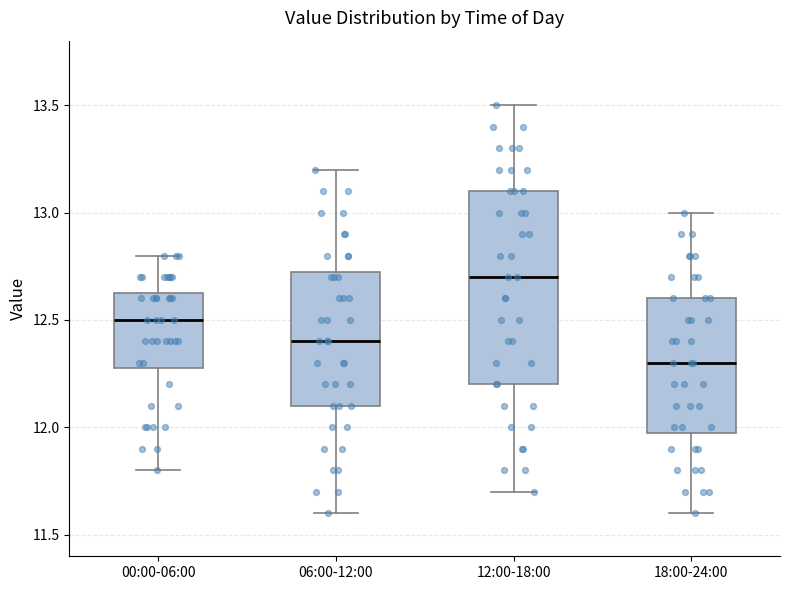

Reading left to right, read every box against the y-axis: the position of its median line, the range the box covers, and the ends of its whiskers. The values are not printed on the chart, so give them approximately, as read against the axis.

00:00-06:00: median 12.50, box 12.30 to 12.65, whiskers 11.80 to 12.80
06:00-12:00: median 12.40, box 12.10 to 12.75, whiskers 11.60 to 13.20
12:00-18:00: median 12.70, box 12.20 to 13.10, whiskers 11.70 to 13.50
18:00-24:00: median 12.30, box 12.00 to 12.60, whiskers 11.60 to 13.00